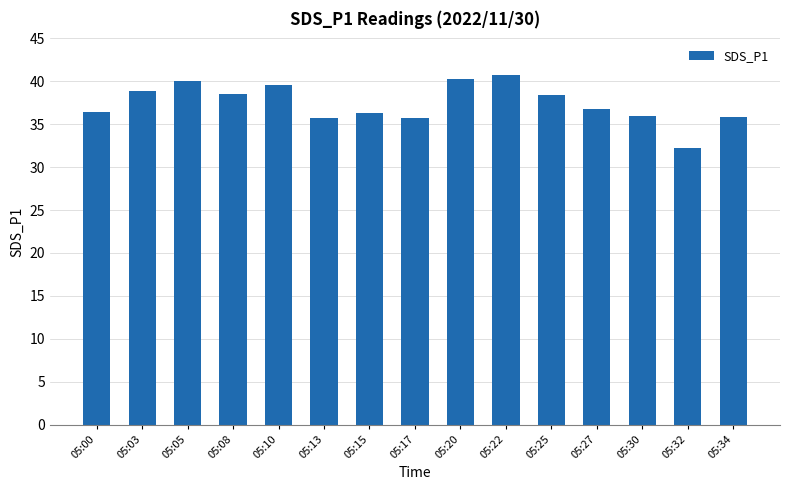

At which category does the chart reach its minimum across all series?

05:32